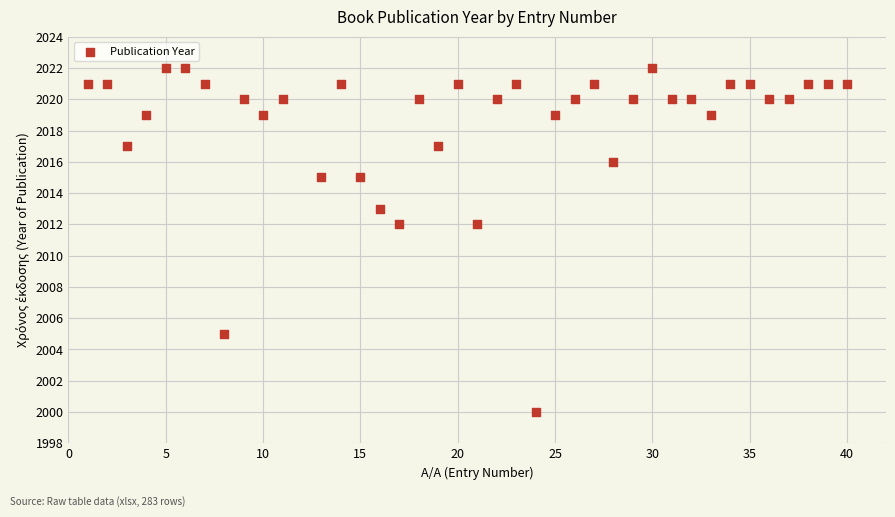

What is the range of X values (max minus min)?

39